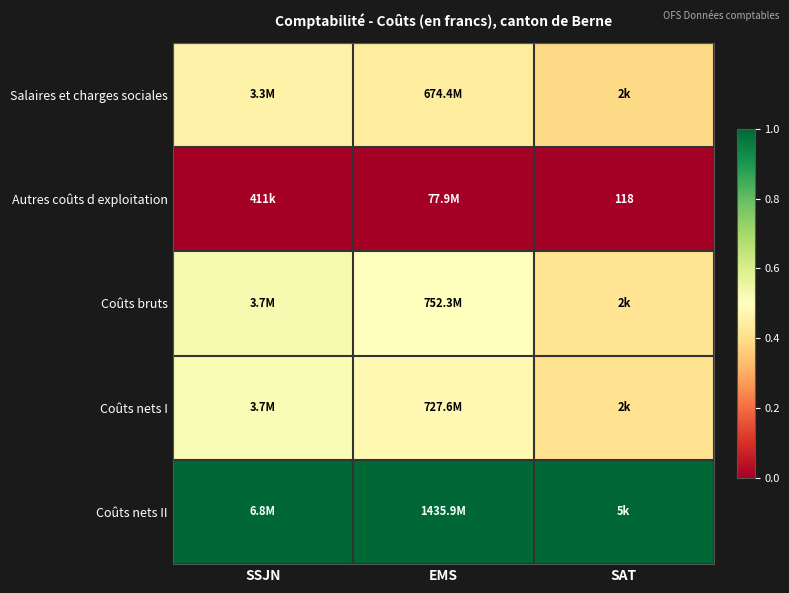

Count the number of data series in this chart.

5